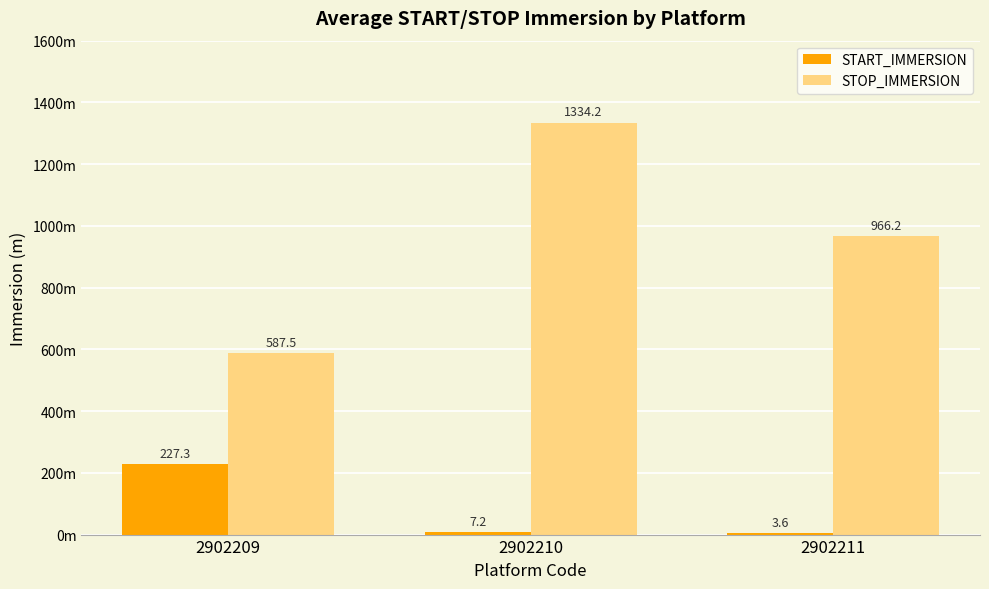

Rank the series by their average value, from highest to lowest.

STOP_IMMERSION, START_IMMERSION